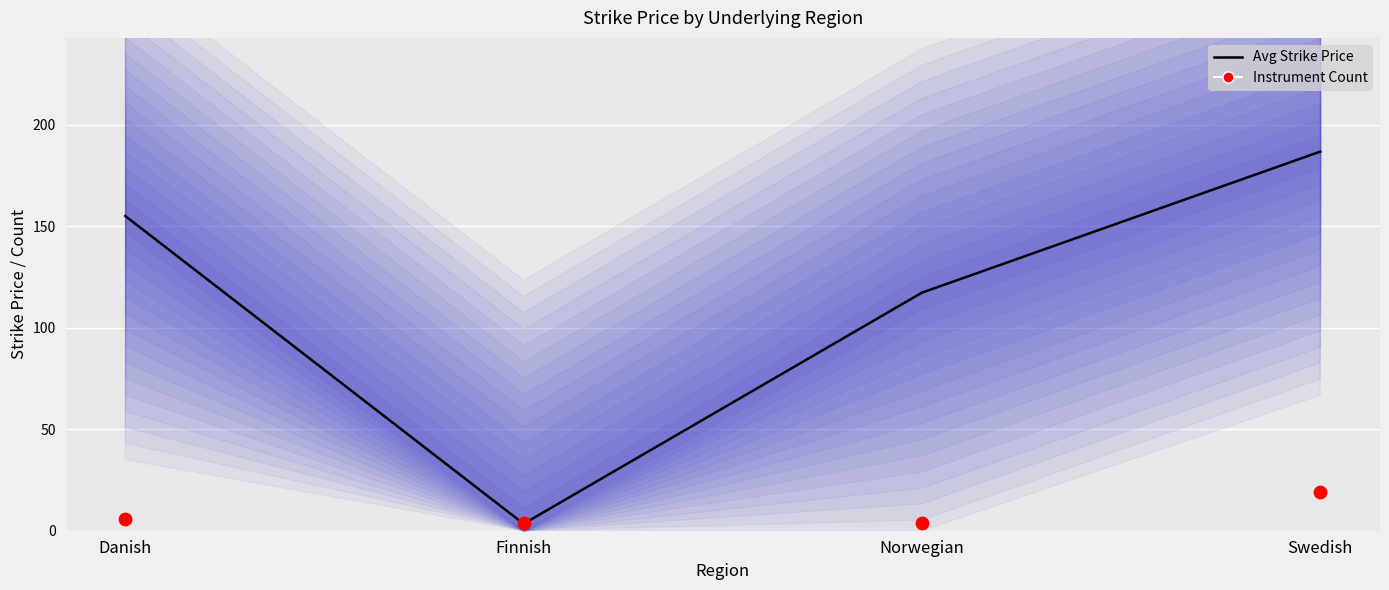

What is the total value across all series at Swedish?

205.7